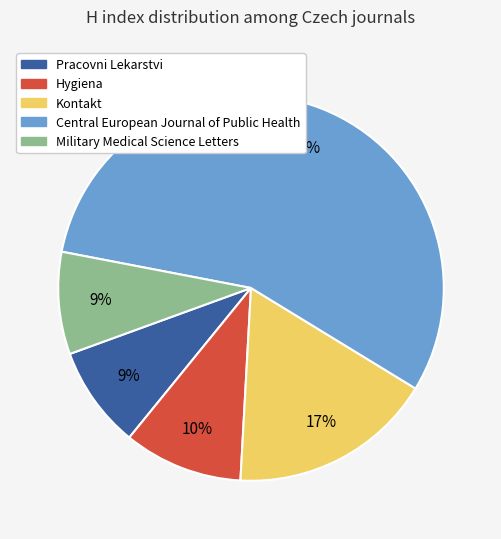

How many segments does this pie chart have?

5